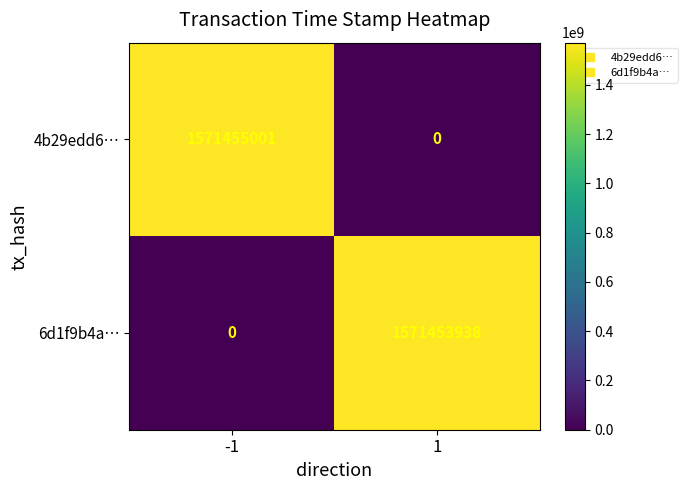

Reading left to right, list all the values displayed in this chart.

4b29edd6…: -1=1571455001	1=0
6d1f9b4a…: -1=0	1=1571453938